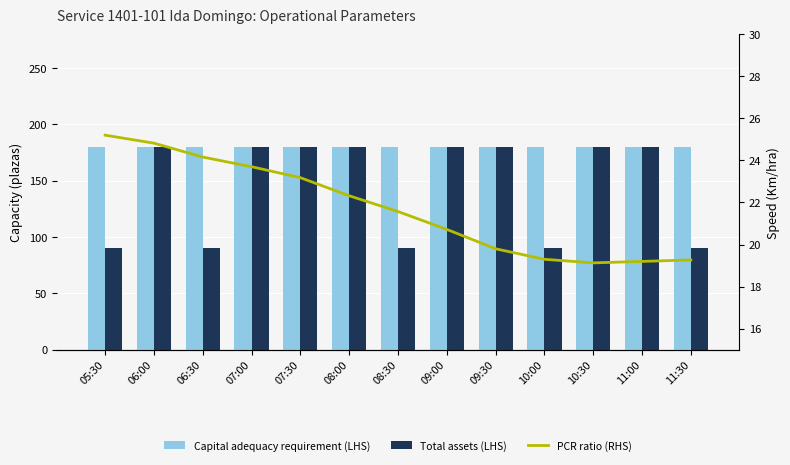

Rank the series at 11:00 from highest to lowest value.

Capital adequacy requirement (LHS), Total assets (LHS), PCR ratio (RHS)